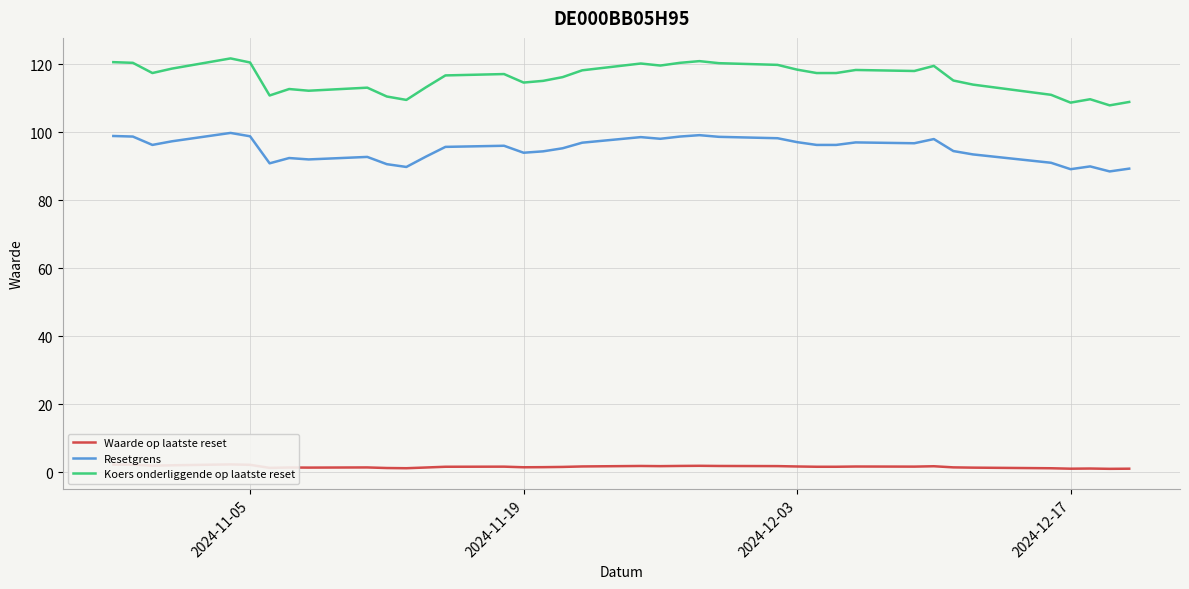

What is the highest value of the Resetgrens series?

99.8